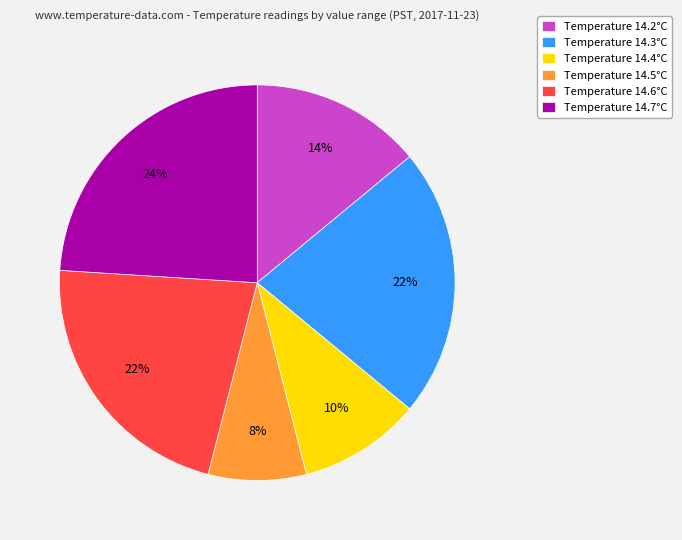

Count the number of slices in the pie.

6